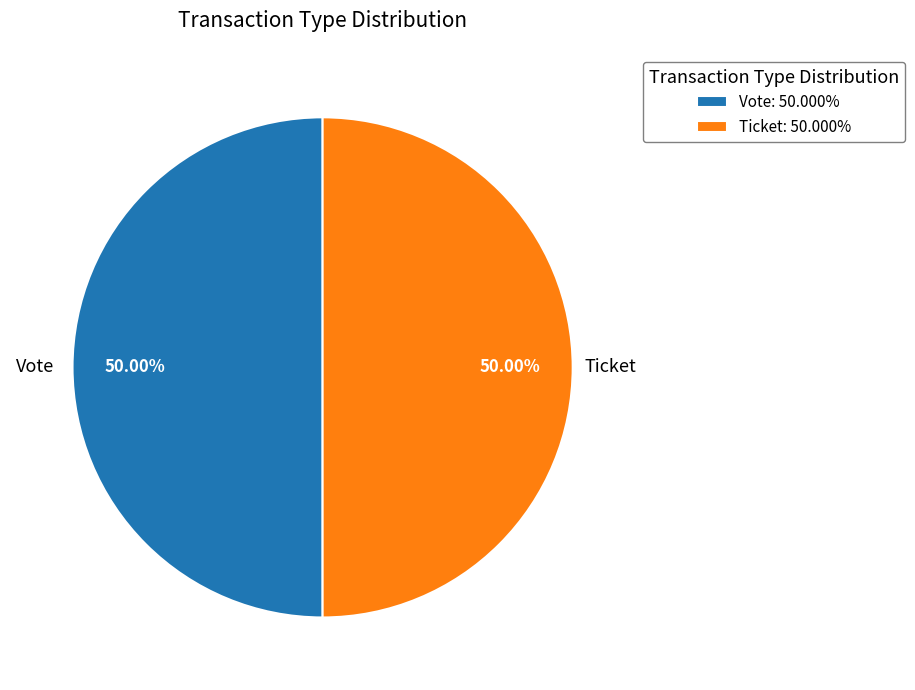

Do Vote: 50.000% and Ticket: 50.000% together represent more than half of the pie?

Yes